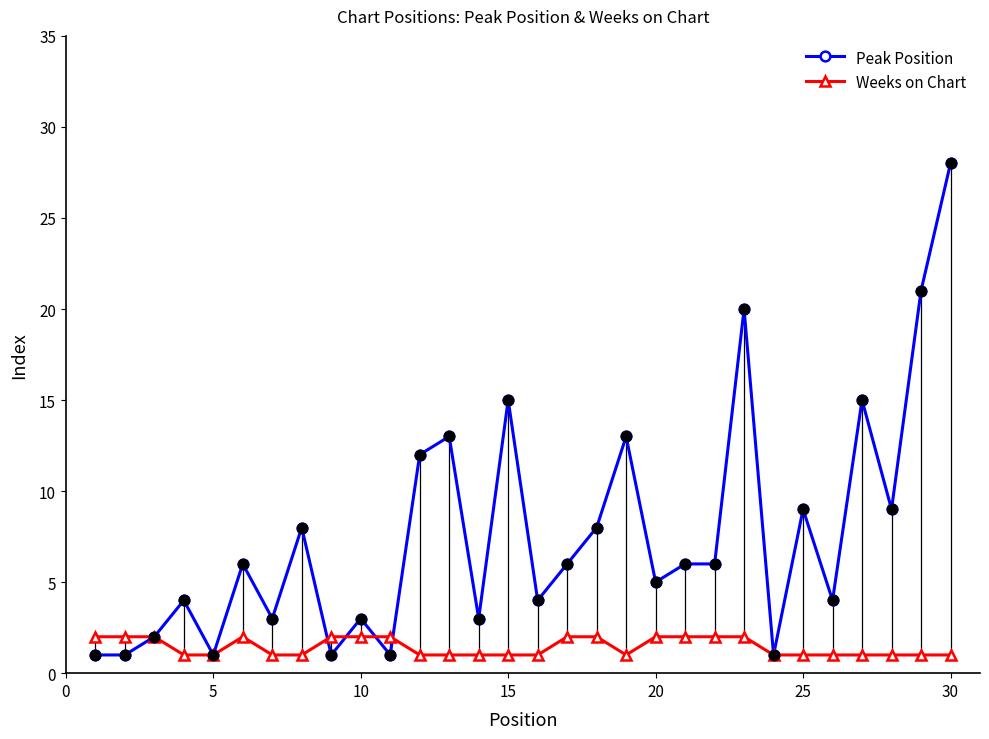

At how many categories does at least one series exceed 17?

3